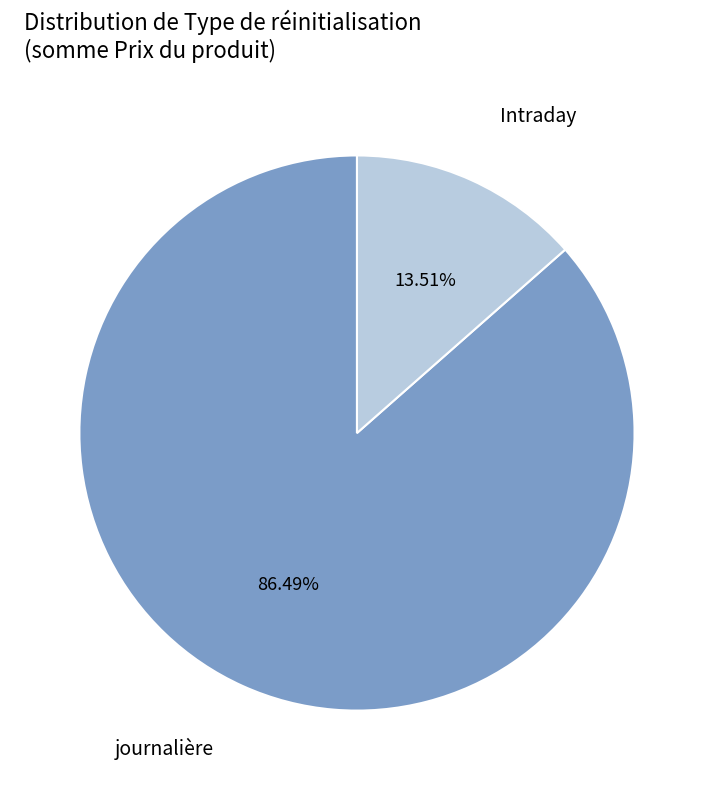

Does any single category account for the majority?

Yes